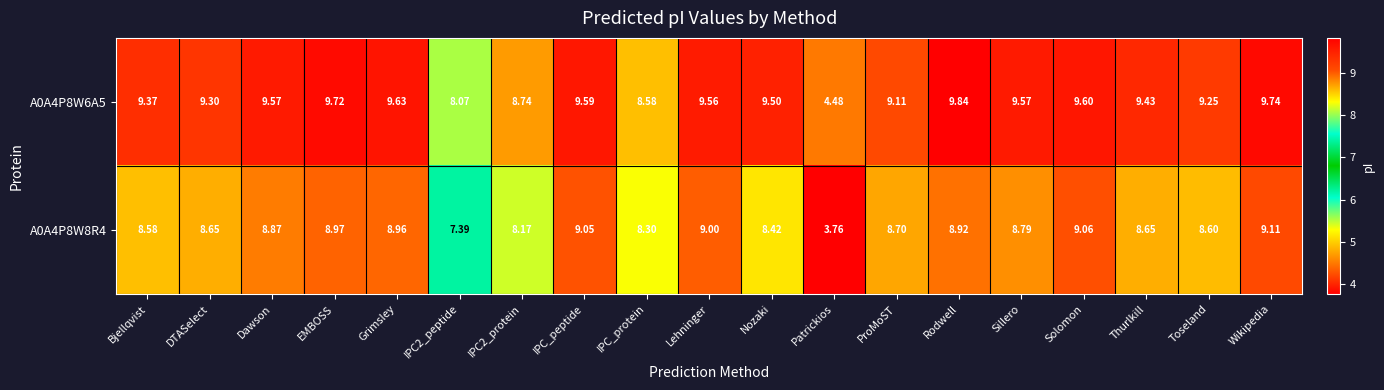

At which label does A0A4P8W6A5 reach its minimum?

Patrickios